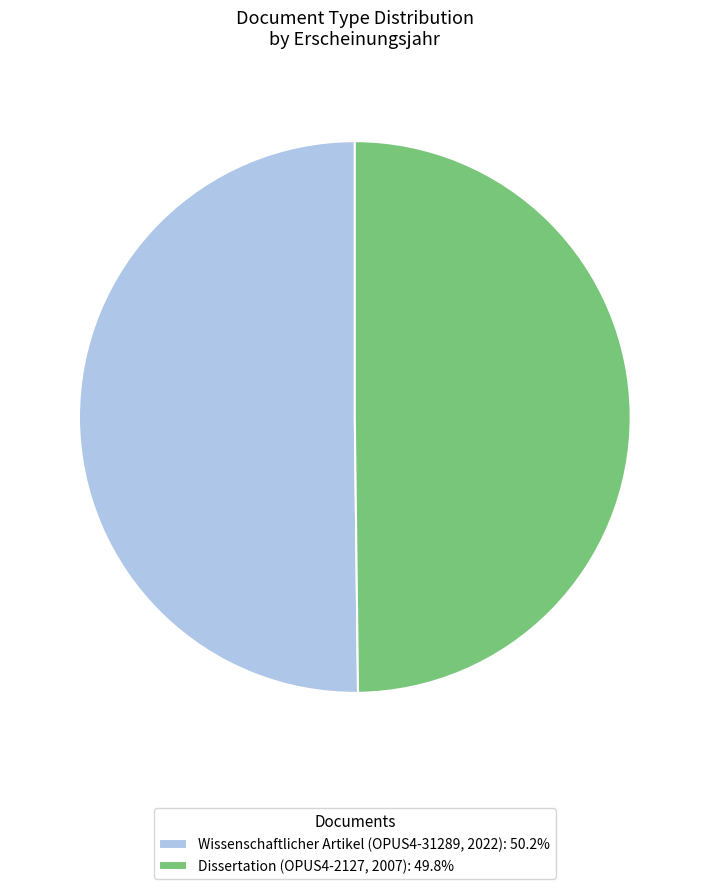

What is the ratio of the value at Dissertation (OPUS4-2127, 2007): 49.8% to the value at Wissenschaftlicher Artikel (OPUS4-31289, 2022): 50.2%?

1.0